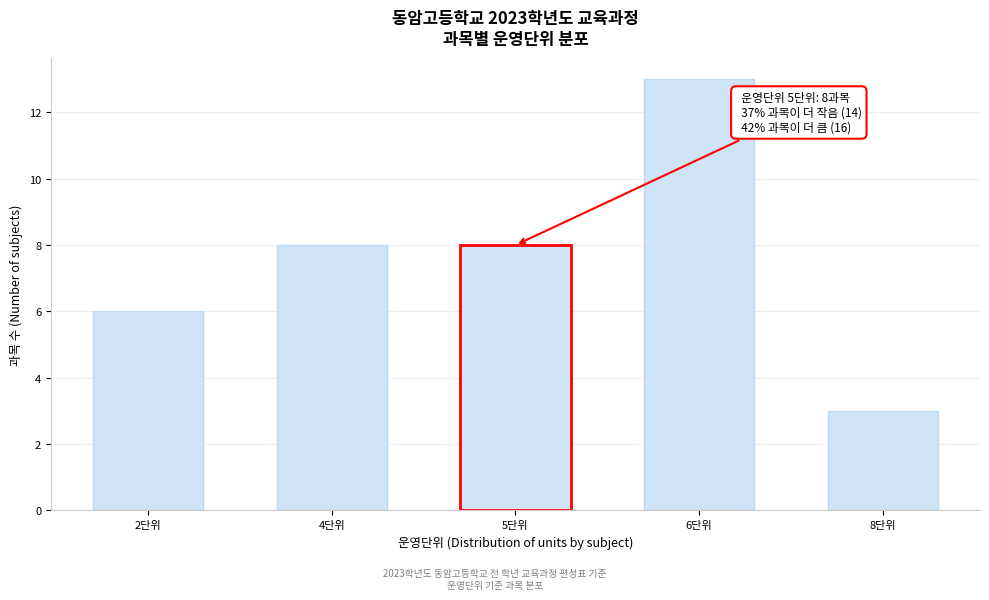

Reading left to right, what are all the values shown in this chart?

2단위=6	4단위=8	5단위=8	6단위=13	8단위=3